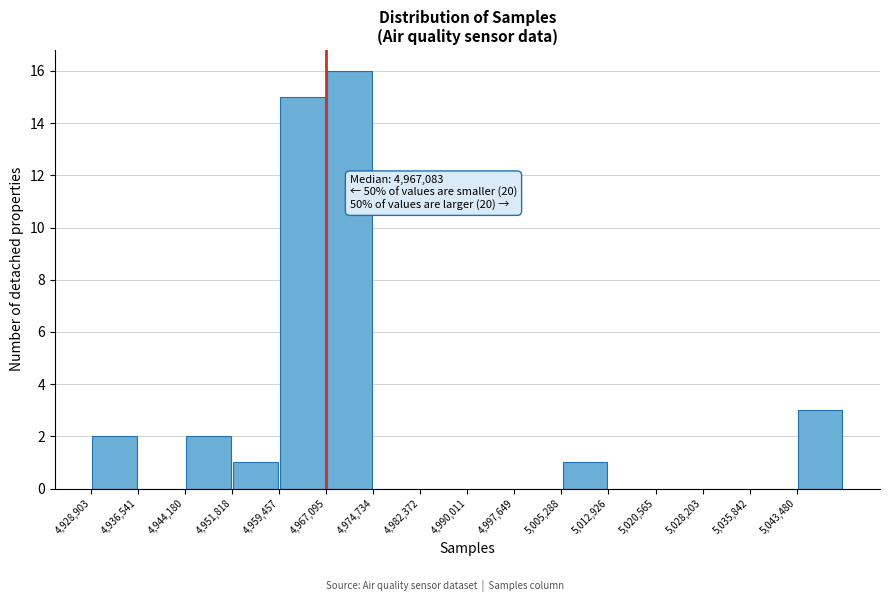

Over which range of the x-axis is the bar tallest?

4967000 to 4975000